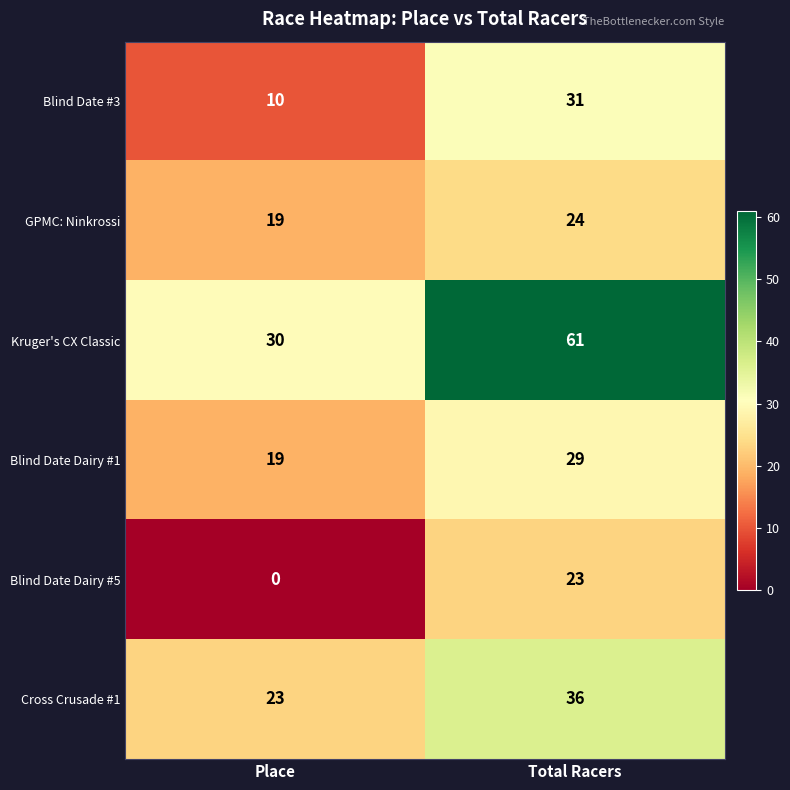

True or false: Blind Date Dairy #5 has a value of -15 at Place.

False